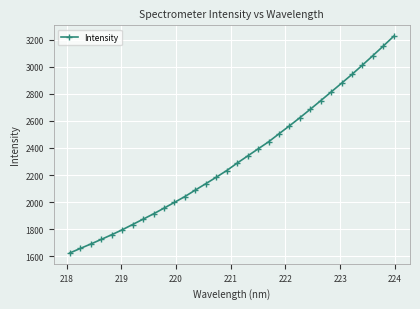

What is the maximum value shown in the chart?

3224.8